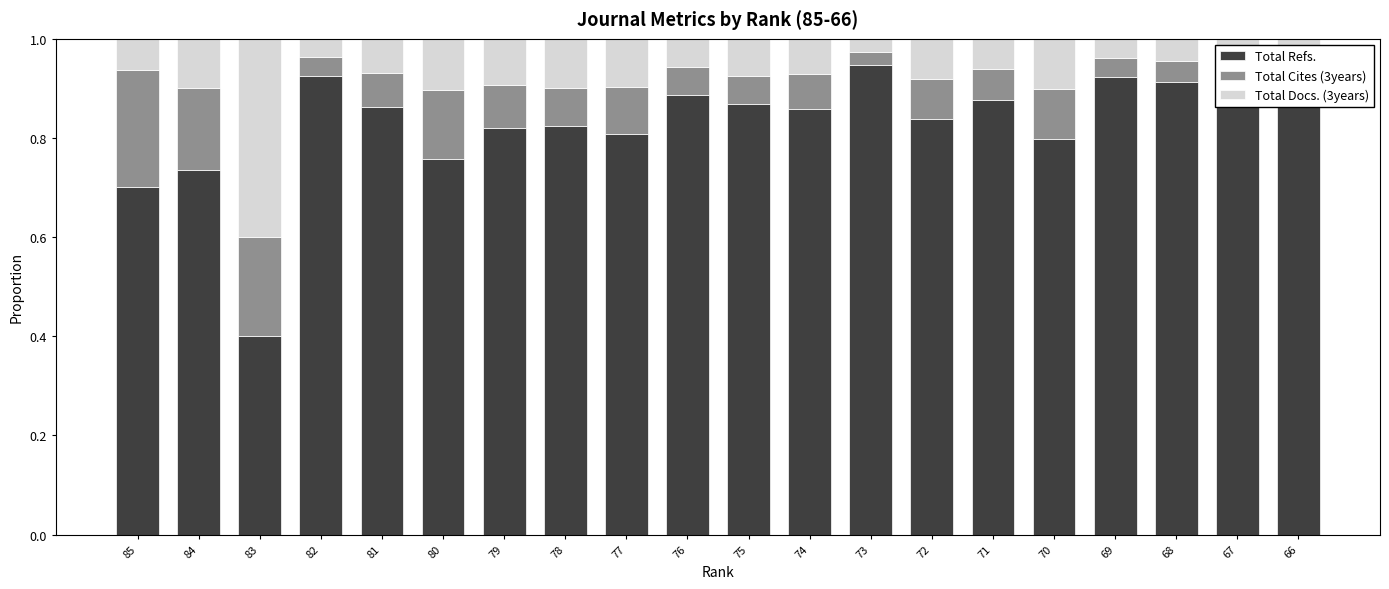

The value of Total Refs. at 84 is 0.2. True or false?

False